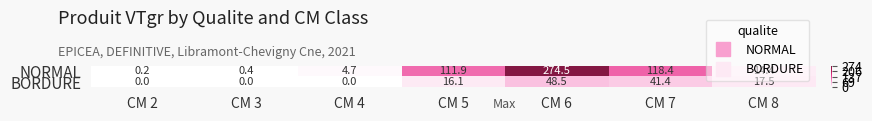

List the series in order of their peak value, highest first.

NORMAL, BORDURE